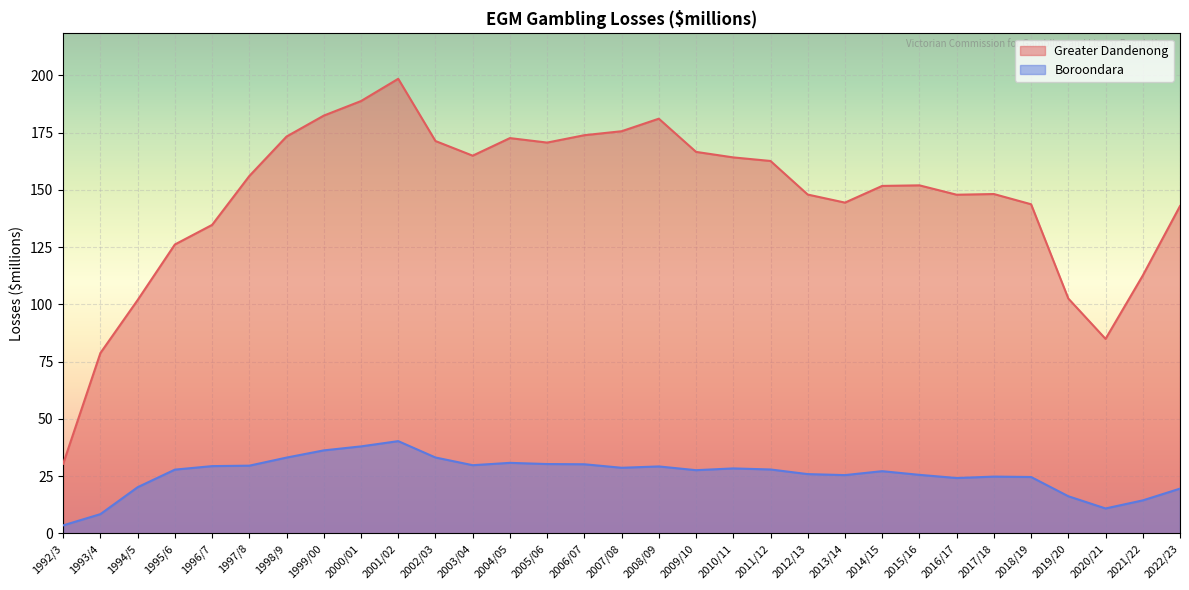

Which series has the largest range (max minus min)?

Greater Dandenong